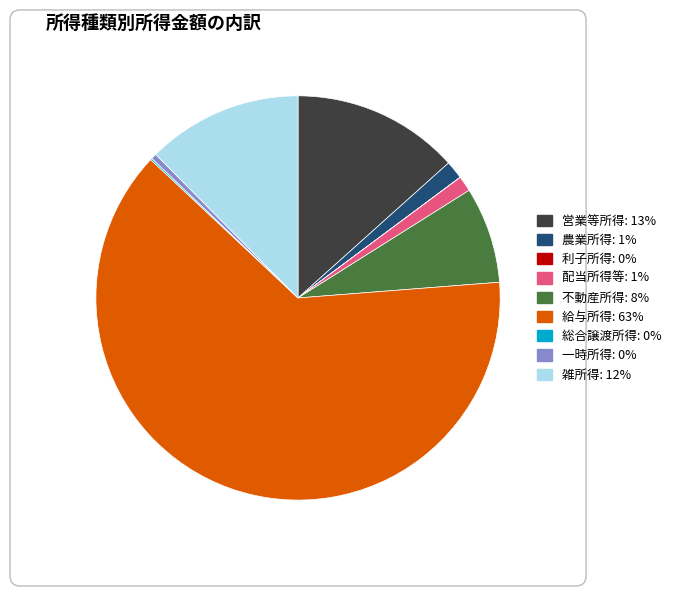

The 農業所得 slice represents 11% of the pie. True or false?

False